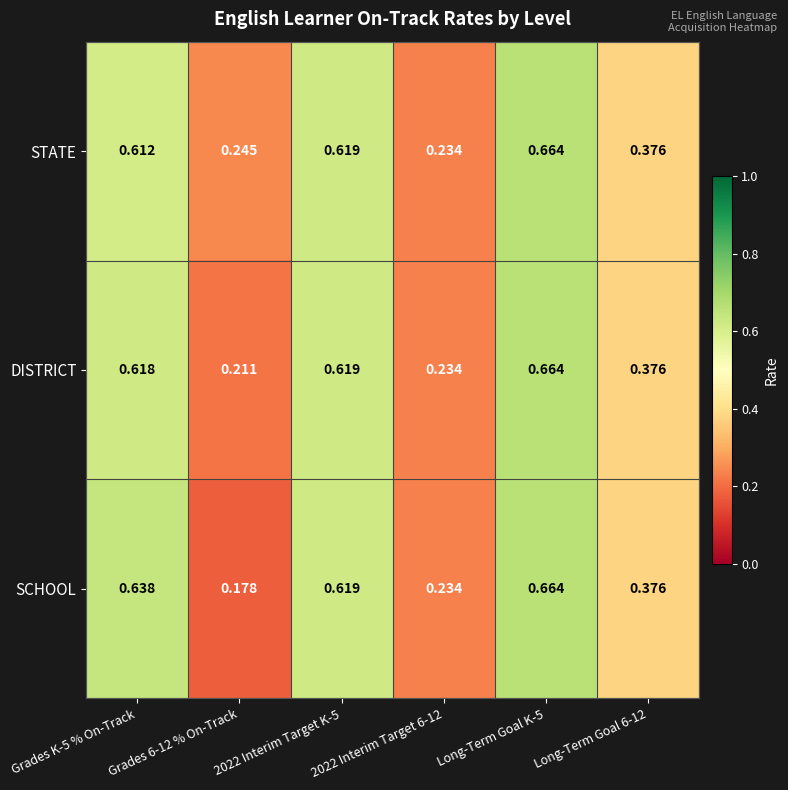

Rank the series at Grades K-5 % On-Track from highest to lowest value.

SCHOOL, DISTRICT, STATE